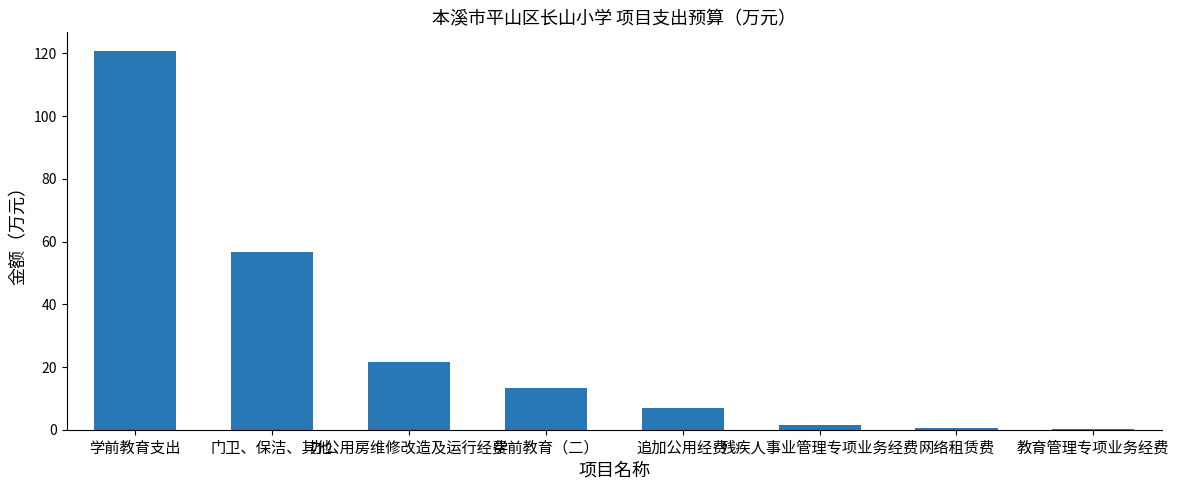

The chart shows a value of 21.5 at 办公用房维修改造及运行经费. True or false?

True